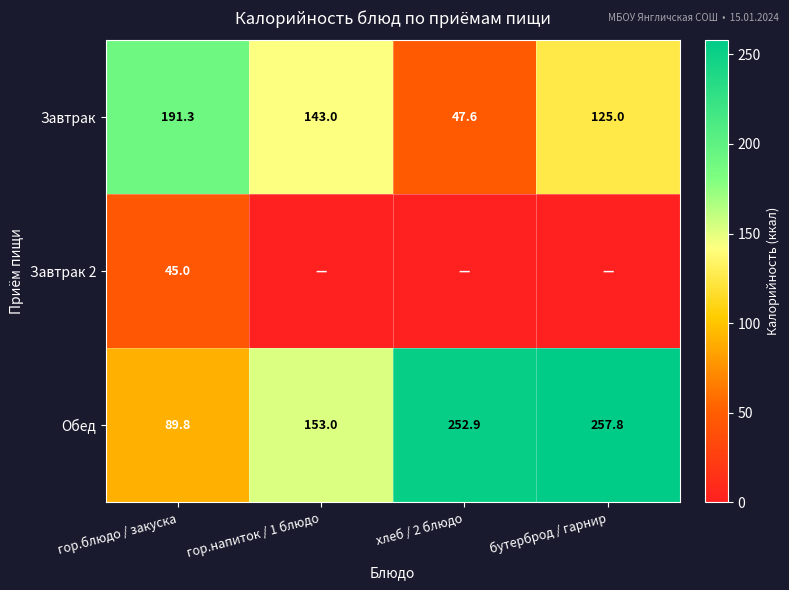

Is the value of Обед at бутерброд / гарнир greater than the value of Завтрак at гор.напиток / 1 блюдо?

Yes